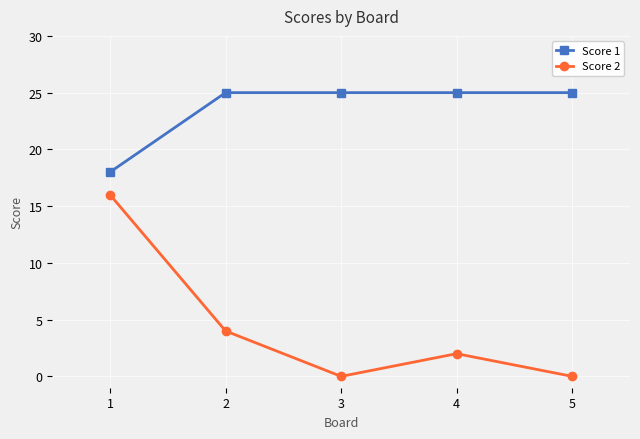

What is the sum of all Score 2 values?

22